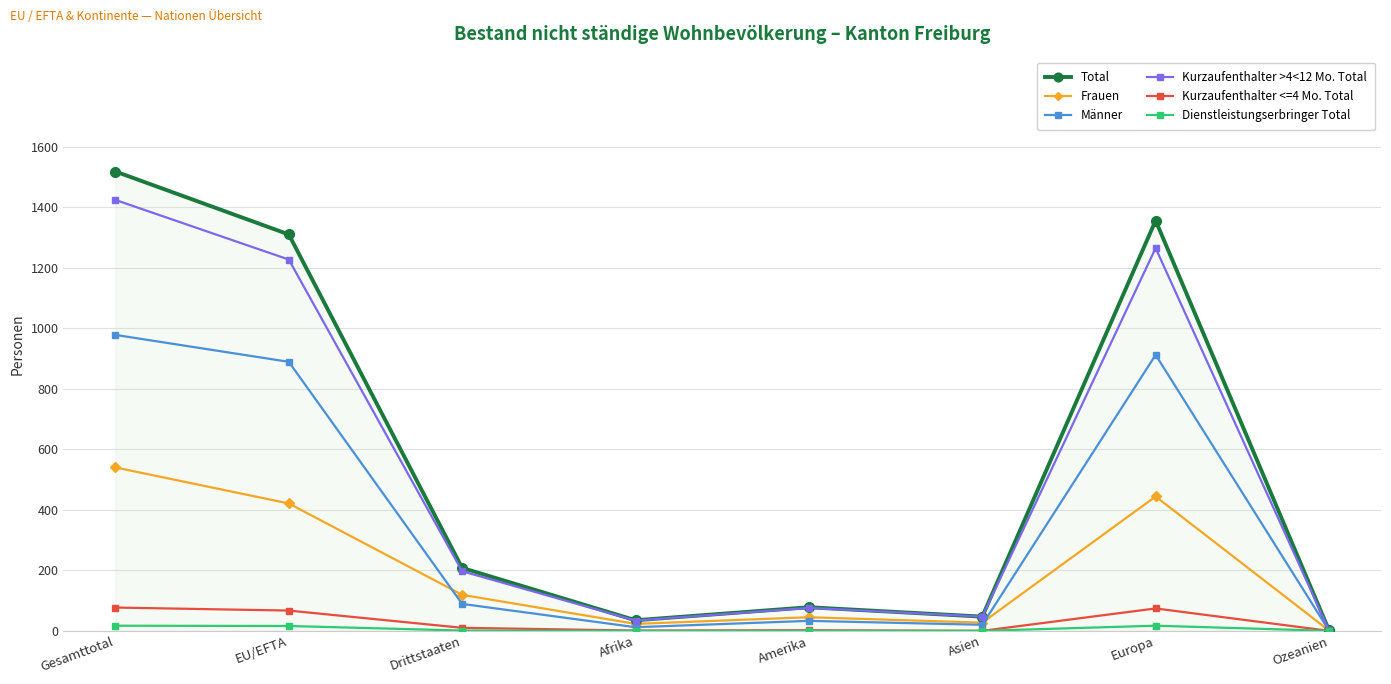

Between Drittstaaten and Asien, which series saw the biggest shift?

Total